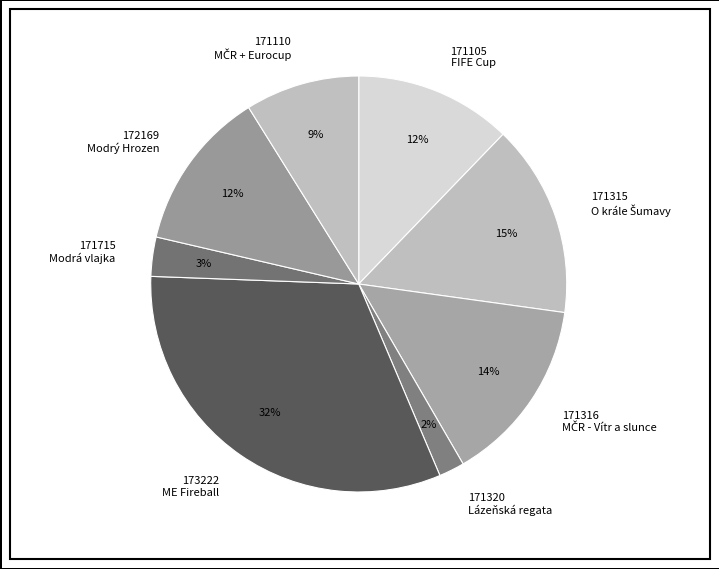

Between 171105 FIFE Cup and 173222 ME Fireball, which is larger?

173222 ME Fireball